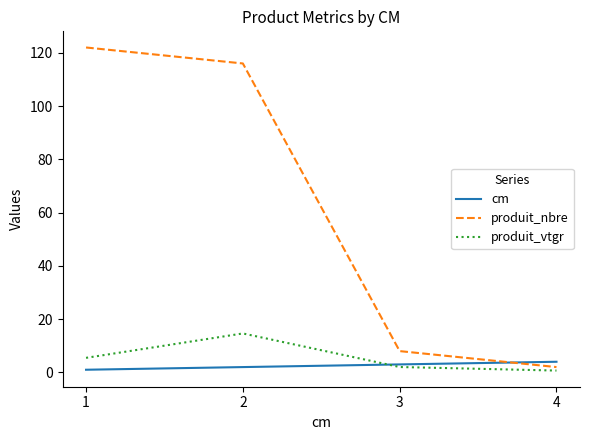

Which series has the largest total across all categories?

produit_nbre